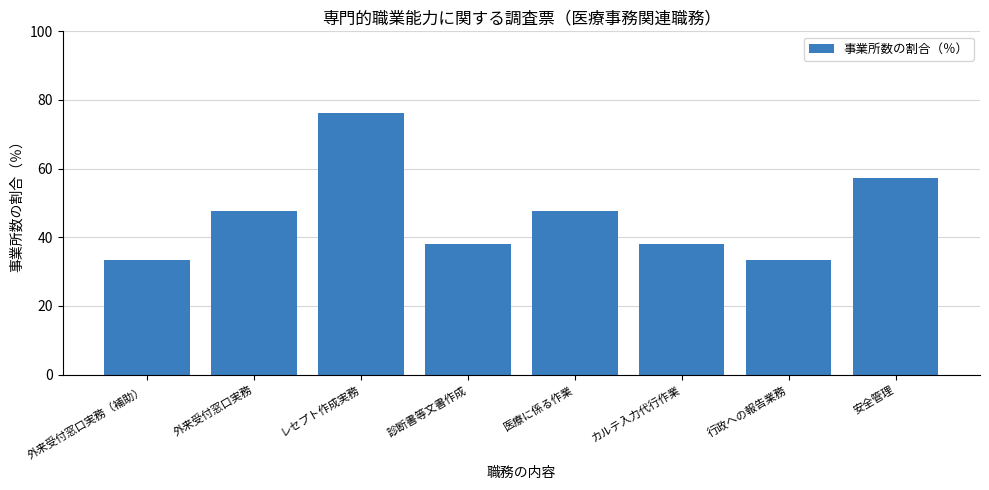

What is the difference between the maximum and minimum values?

42.9